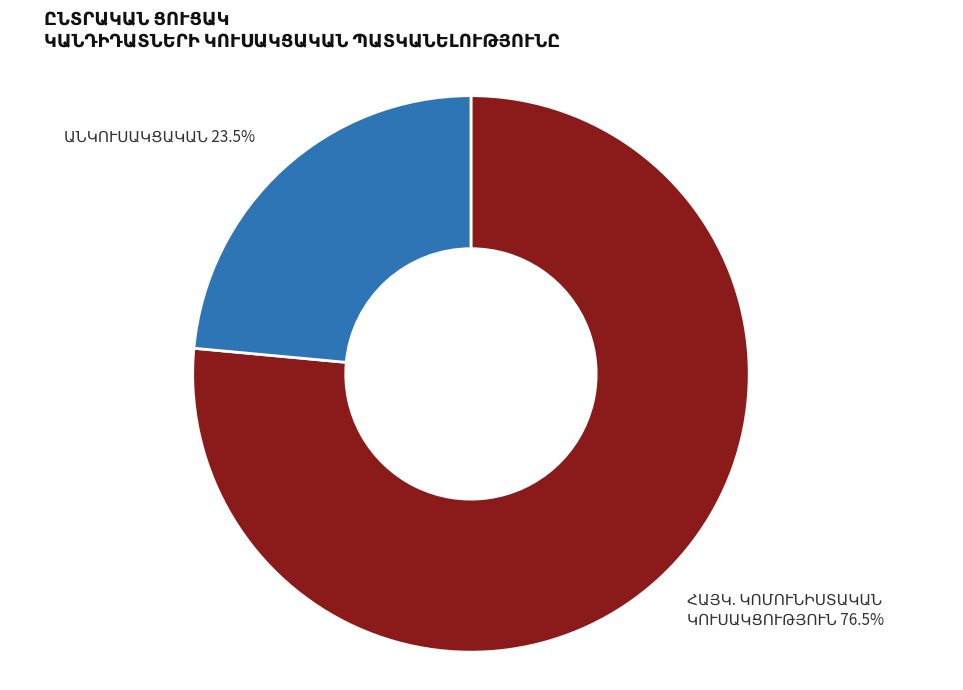

Is there a majority slice in this chart?

Yes